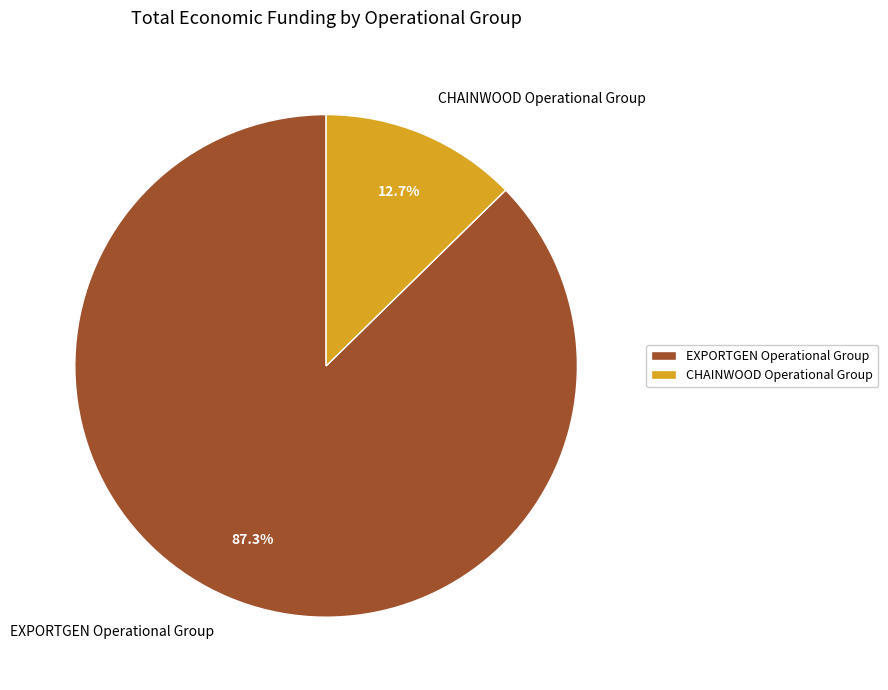

Which slice is the largest?

EXPORTGEN Operational Group